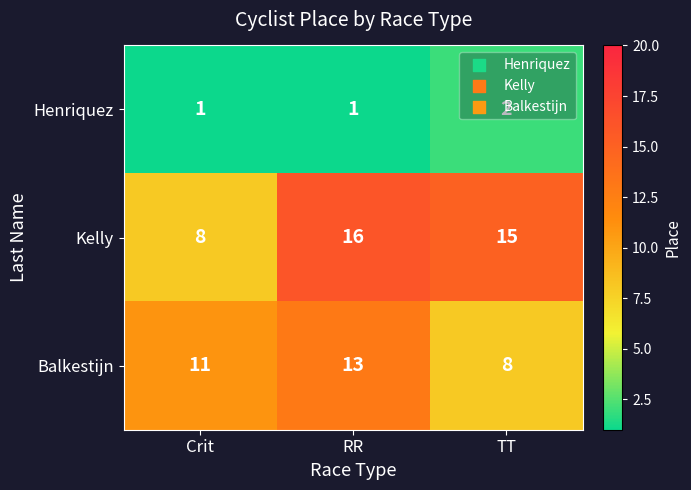

Is it true that Henriquez equals 1 at Crit?

True